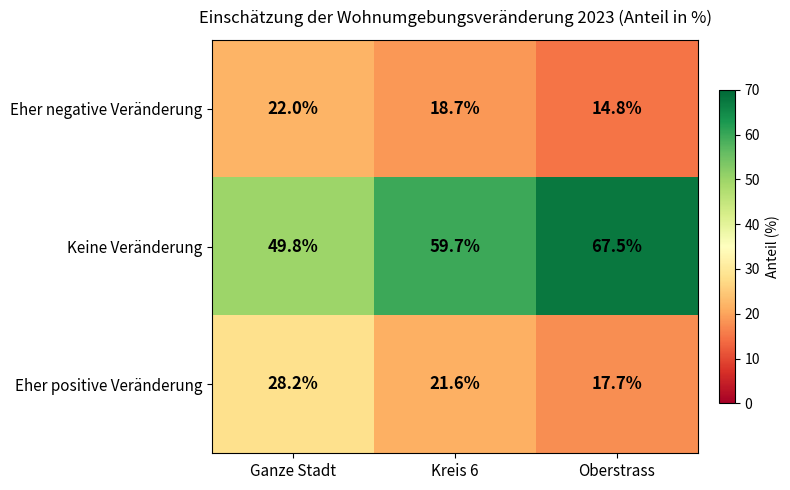

Reading left to right, list all the values displayed in this chart.

Eher negative Veränderung: Ganze Stadt=22.0	Kreis 6=18.7	Oberstrass=14.8
Keine Veränderung: Ganze Stadt=49.8	Kreis 6=59.7	Oberstrass=67.5
Eher positive Veränderung: Ganze Stadt=28.2	Kreis 6=21.6	Oberstrass=17.7